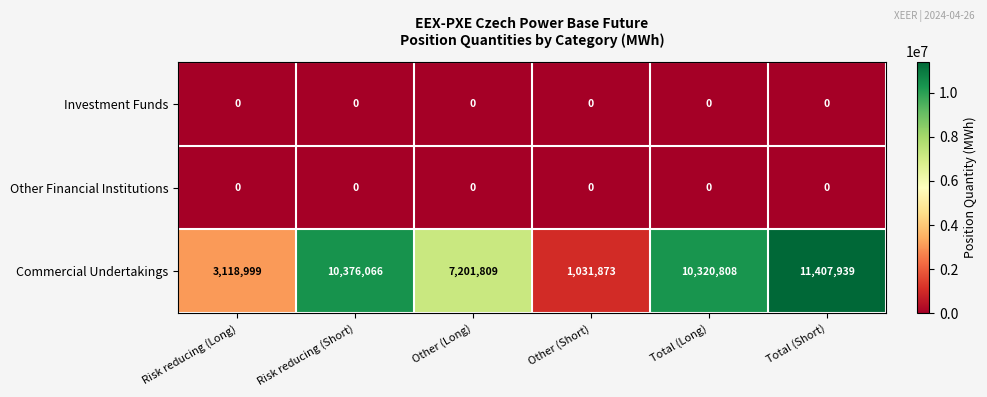

Where does the Commercial Undertakings series first go above 10320808?

Risk reducing (Short)